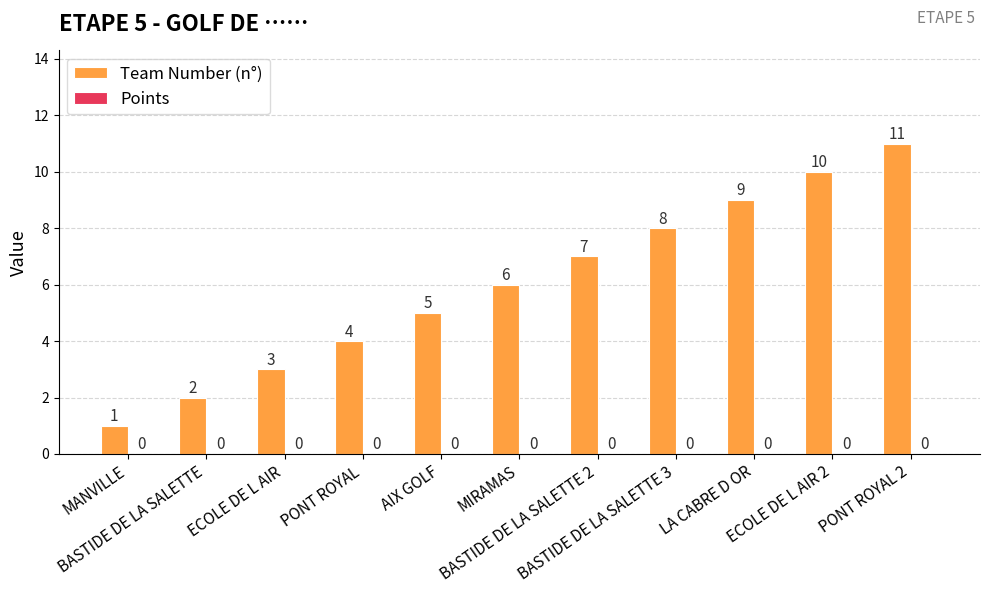

What is the difference between the maximum and minimum values?

10